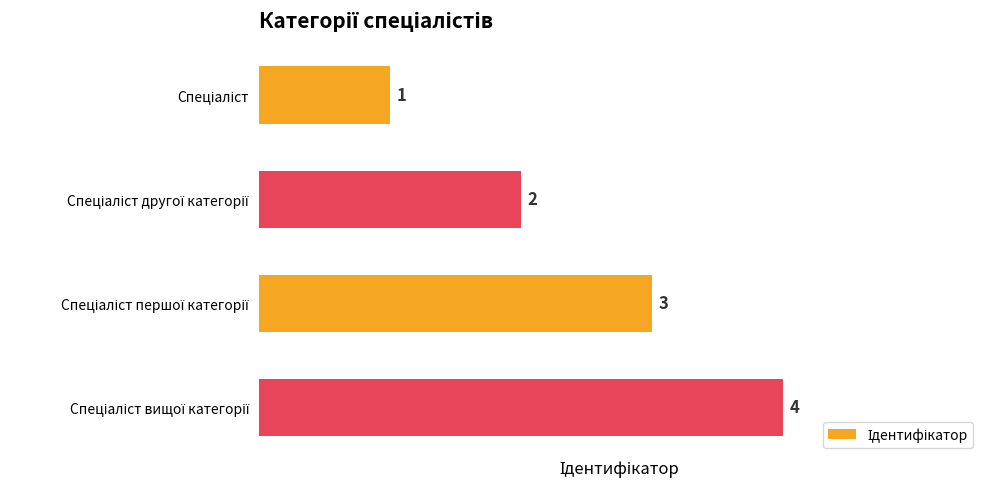

How many values are between 2 and 4?

3